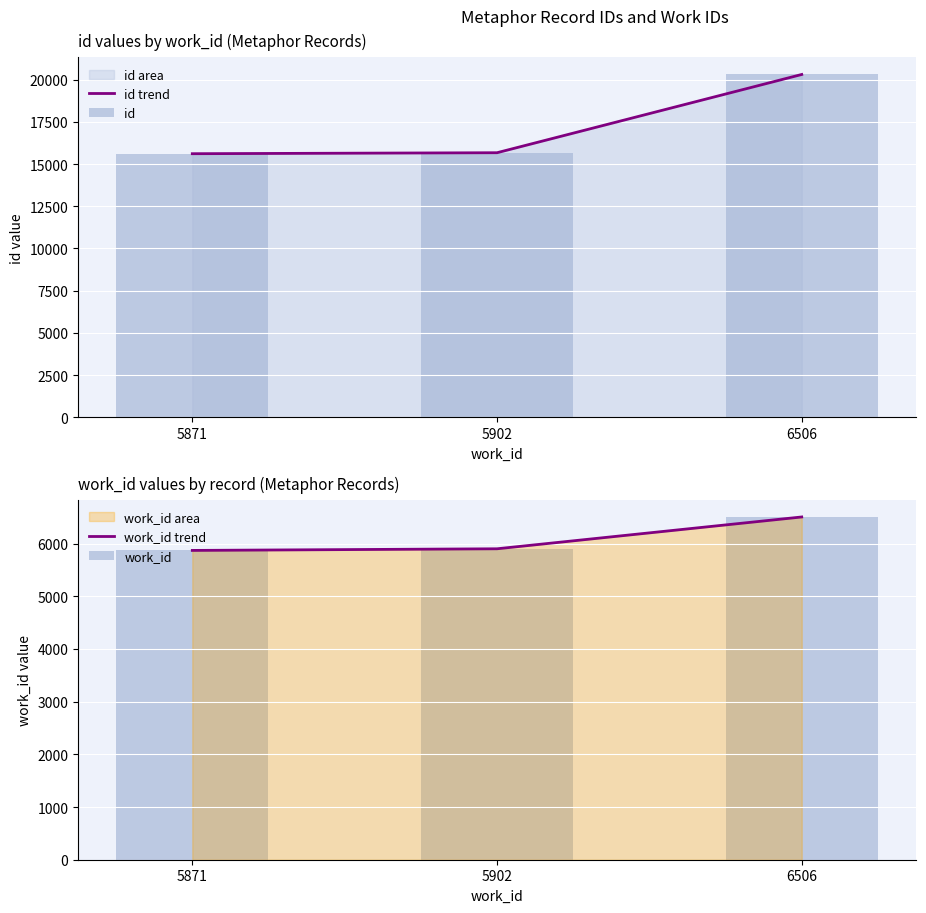

What is the value of the id trend bar at the 2nd from the left?

15669